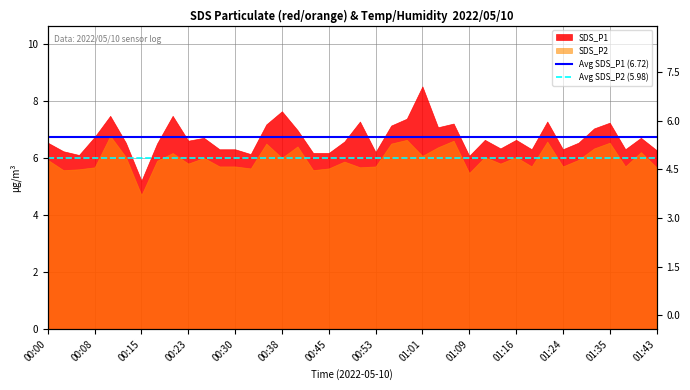

Between 00:00 and 00:08, which is larger?

00:00